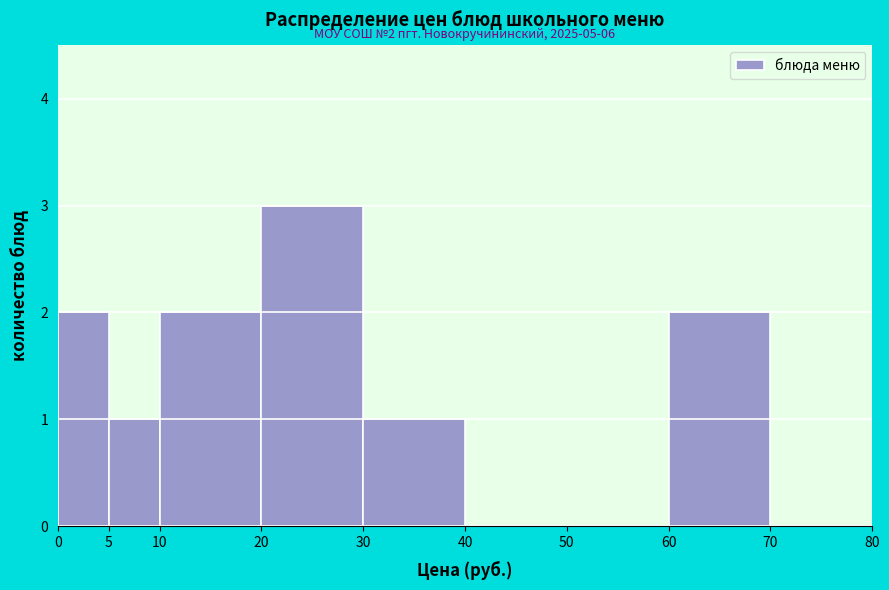

Over which range of the x-axis is the bar tallest?

20 to 30